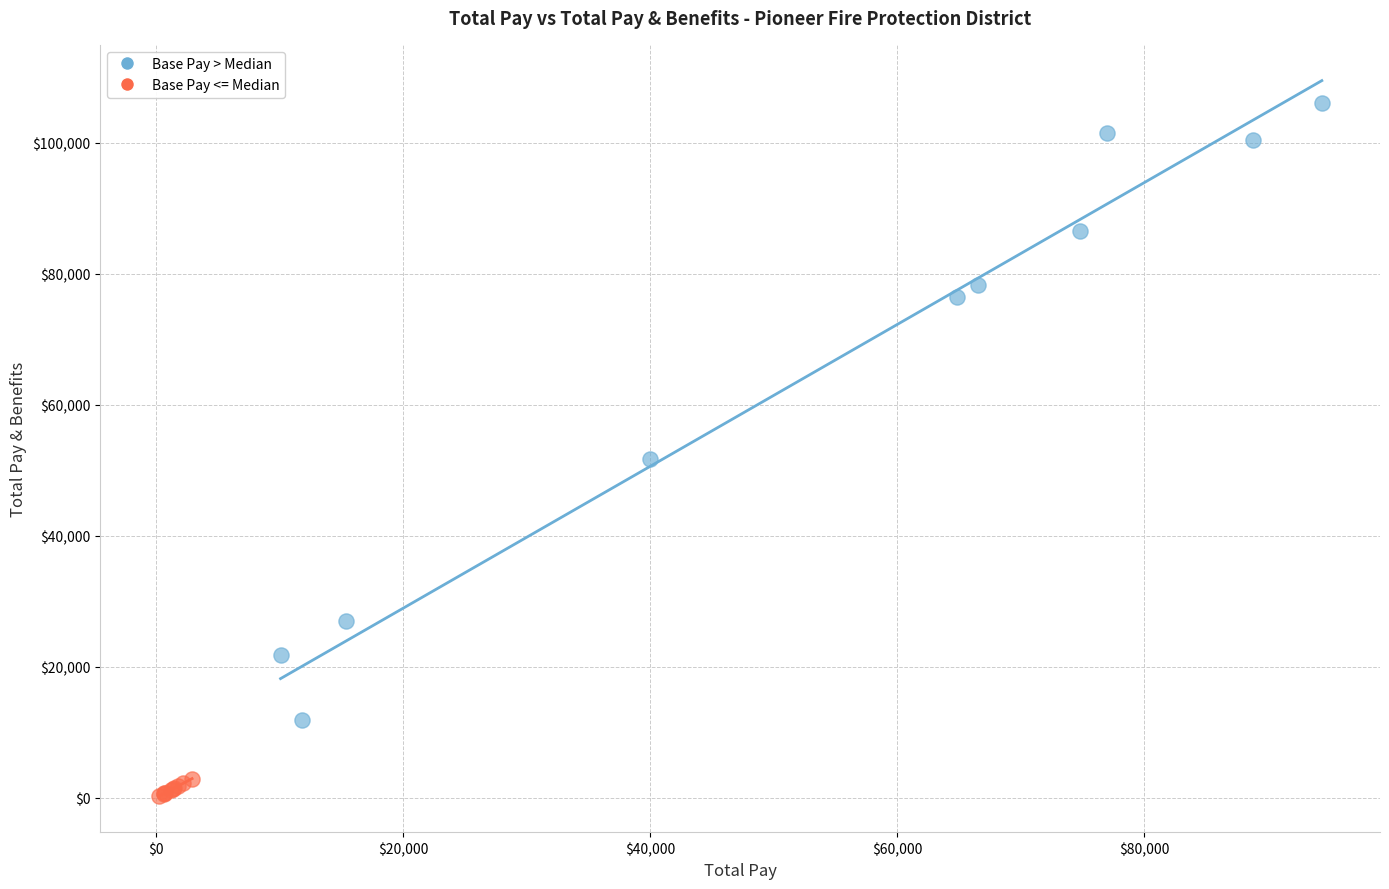

Which series reaches the minimum Y coordinate?

Base Pay <= Median